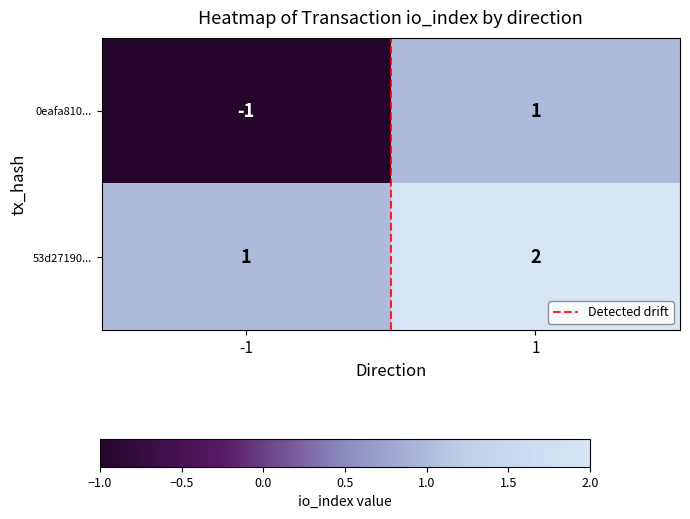

What is the sum of all 53d27190... values?

3